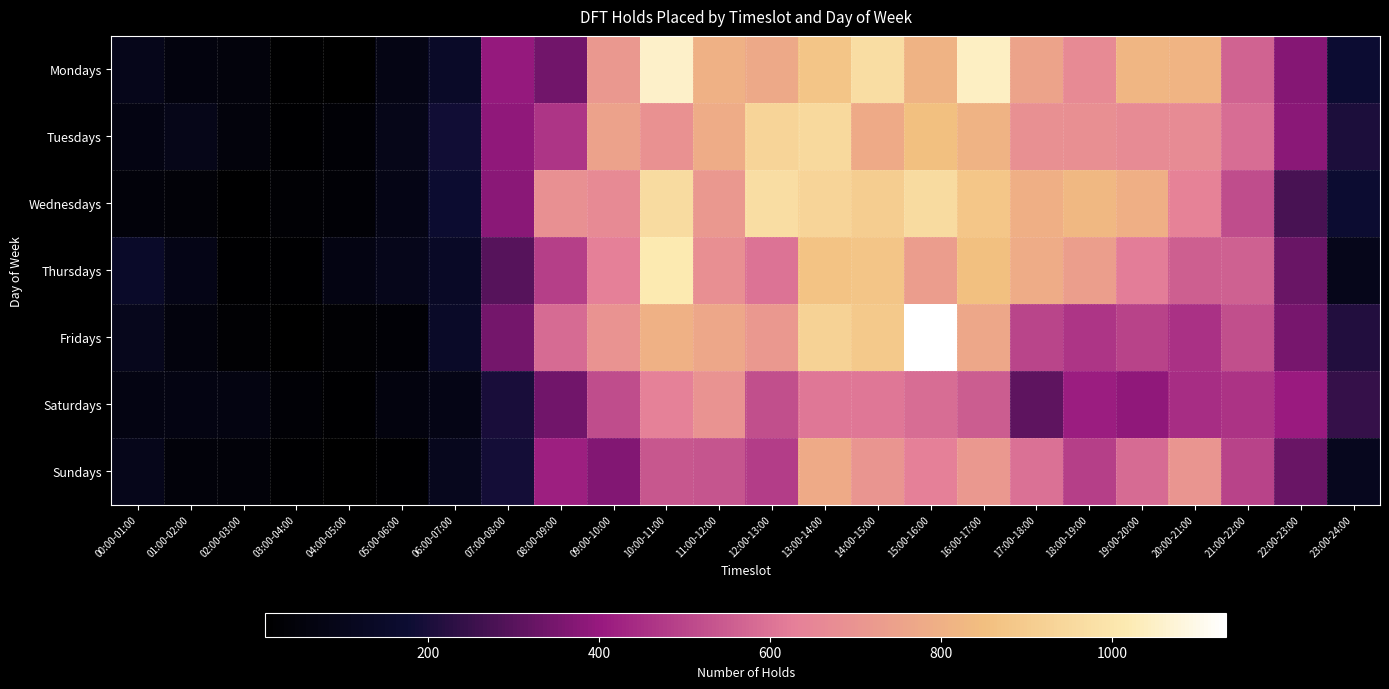

Reading left to right, extract all data points from this chart.

Mondays: 00:00-01:00=97	01:00-02:00=58	02:00-03:00=51	03:00-04:00=17	04:00-05:00=12	05:00-06:00=75	06:00-07:00=141	07:00-08:00=396	08:00-09:00=341	09:00-10:00=716	10:00-11:00=1053	11:00-12:00=801	12:00-13:00=777	13:00-14:00=877	14:00-15:00=970	15:00-16:00=813	16:00-17:00=1042	17:00-18:00=753	18:00-19:00=668	19:00-20:00=819	20:00-21:00=815	21:00-22:00=566	22:00-23:00=371	23:00-24:00=180
Tuesdays: 00:00-01:00=73	01:00-02:00=89	02:00-03:00=50	03:00-04:00=19	04:00-05:00=34	05:00-06:00=89	06:00-07:00=189	07:00-08:00=390	08:00-09:00=463	09:00-10:00=749	10:00-11:00=693	11:00-12:00=783	12:00-13:00=936	13:00-14:00=951	14:00-15:00=781	15:00-16:00=854	16:00-17:00=811	17:00-18:00=688	18:00-19:00=685	19:00-20:00=672	20:00-21:00=670	21:00-22:00=589	22:00-23:00=380	23:00-24:00=206
Wednesdays: 00:00-01:00=48	01:00-02:00=38	02:00-03:00=15	03:00-04:00=30	04:00-05:00=35	05:00-06:00=80	06:00-07:00=169	07:00-08:00=380	08:00-09:00=689	09:00-10:00=668	10:00-11:00=962	11:00-12:00=713	12:00-13:00=970	13:00-14:00=936	14:00-15:00=906	15:00-16:00=961	16:00-17:00=883	17:00-18:00=797	18:00-19:00=829	19:00-20:00=796	20:00-21:00=640	21:00-22:00=518	22:00-23:00=277	23:00-24:00=172
Thursdays: 00:00-01:00=147	01:00-02:00=87	02:00-03:00=19	03:00-04:00=18	04:00-05:00=71	05:00-06:00=97	06:00-07:00=139	07:00-08:00=297	08:00-09:00=484	09:00-10:00=631	10:00-11:00=1017	11:00-12:00=682	12:00-13:00=598	13:00-14:00=868	14:00-15:00=878	15:00-16:00=731	16:00-17:00=854	17:00-18:00=783	18:00-19:00=738	19:00-20:00=621	20:00-21:00=556	21:00-22:00=560	22:00-23:00=329	23:00-24:00=100
Fridays: 00:00-01:00=104	01:00-02:00=54	02:00-03:00=25	03:00-04:00=13	04:00-05:00=23	05:00-06:00=33	06:00-07:00=143	07:00-08:00=347	08:00-09:00=582	09:00-10:00=697	10:00-11:00=804	11:00-12:00=766	12:00-13:00=713	13:00-14:00=927	14:00-15:00=889	15:00-16:00=1134	16:00-17:00=767	17:00-18:00=501	18:00-19:00=462	19:00-20:00=493	20:00-21:00=454	21:00-22:00=523	22:00-23:00=351	23:00-24:00=212
Saturdays: 00:00-01:00=73	01:00-02:00=72	02:00-03:00=68	03:00-04:00=35	04:00-05:00=20	05:00-06:00=59	06:00-07:00=80	07:00-08:00=202	08:00-09:00=342	09:00-10:00=518	10:00-11:00=635	11:00-12:00=698	12:00-13:00=521	13:00-14:00=610	14:00-15:00=609	15:00-16:00=585	16:00-17:00=552	17:00-18:00=312	18:00-19:00=410	19:00-20:00=389	20:00-21:00=448	21:00-22:00=459	22:00-23:00=408	23:00-24:00=244
Sundays: 00:00-01:00=97	01:00-02:00=48	02:00-03:00=42	03:00-04:00=21	04:00-05:00=9	05:00-06:00=18	06:00-07:00=109	07:00-08:00=192	08:00-09:00=415	09:00-10:00=365	10:00-11:00=538	11:00-12:00=534	12:00-13:00=482	13:00-14:00=782	14:00-15:00=707	15:00-16:00=633	16:00-17:00=713	17:00-18:00=594	18:00-19:00=488	19:00-20:00=582	20:00-21:00=704	21:00-22:00=495	22:00-23:00=328	23:00-24:00=114